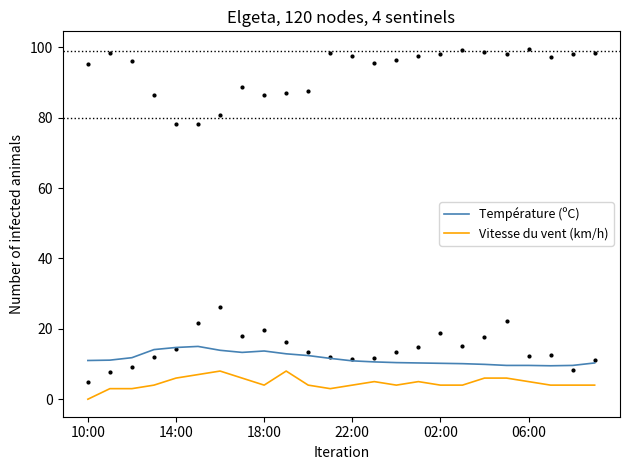

Which series has the largest Y range (max minus min)?

Vitesse du vent (km/h)